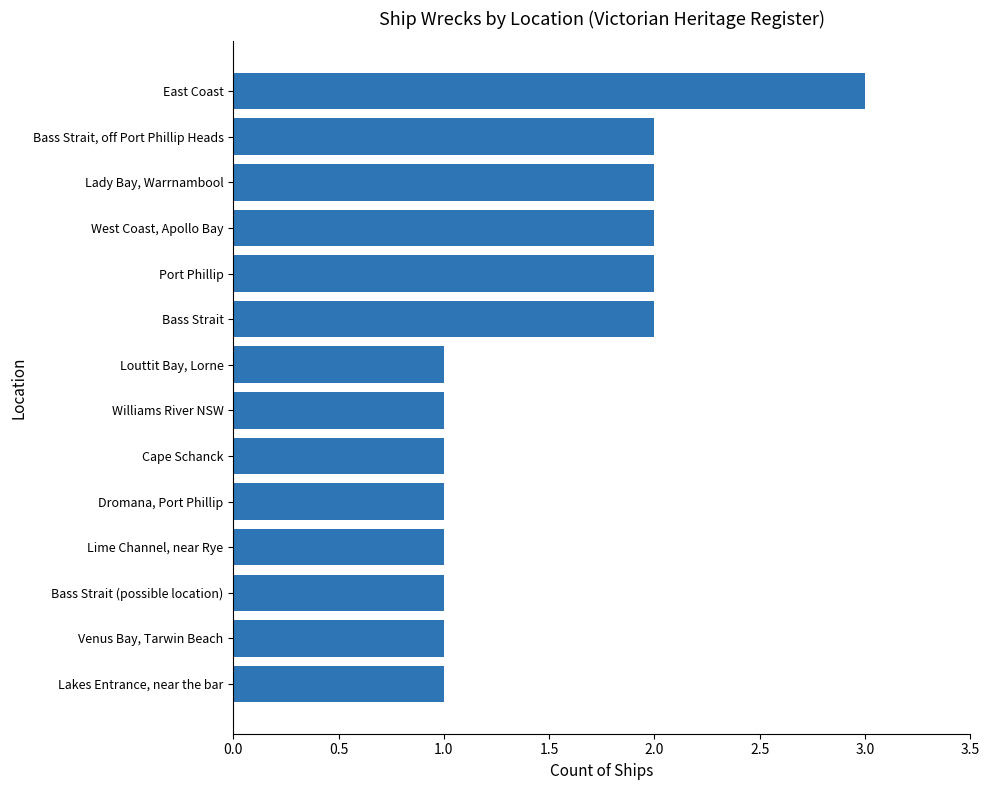

The value at Port Phillip is 2. True or false?

True